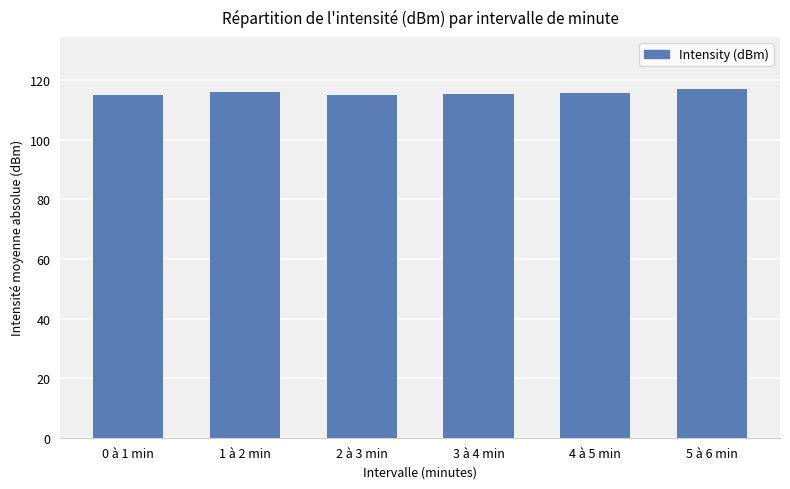

How many bars are there in total?

6